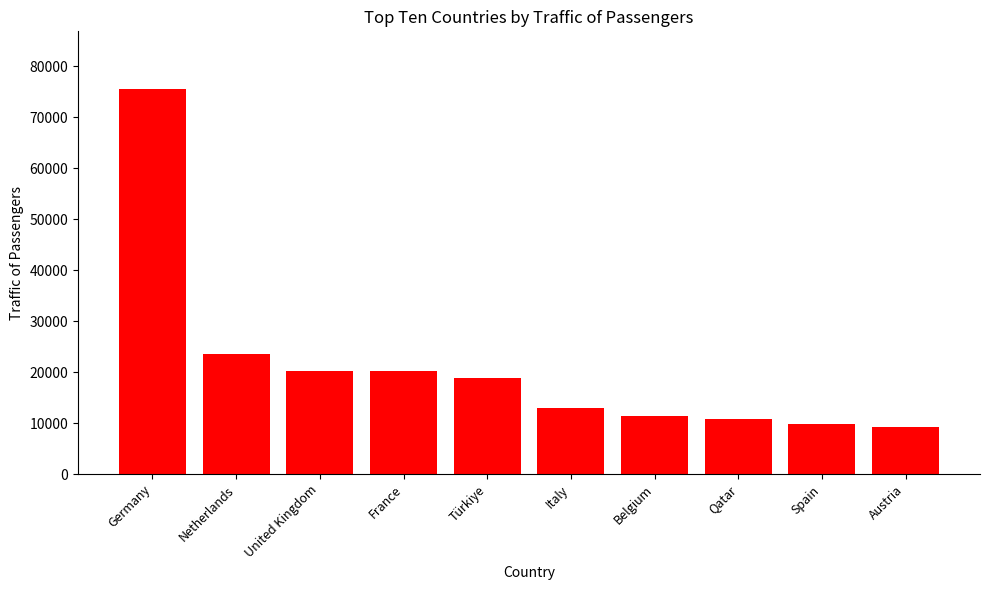

Approximately how many times larger is the value at Netherlands compared to Türkiye?

1.2